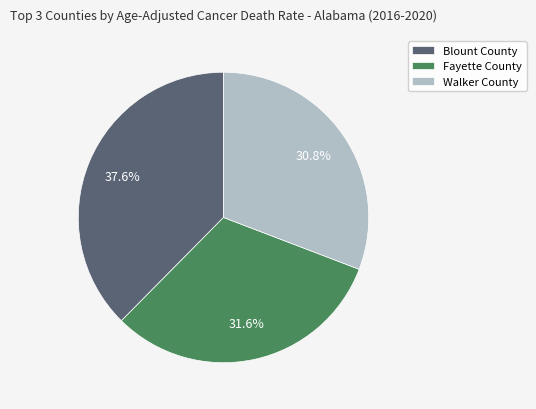

The Walker County slice represents 31% of the pie. True or false?

True